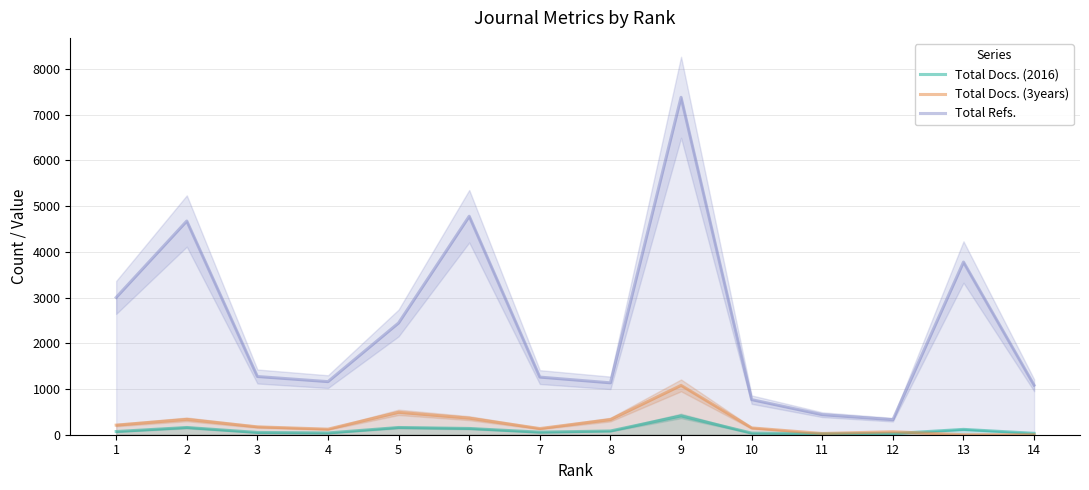

What is the difference between the Total Docs. (2016) values at 9 and 12?

387